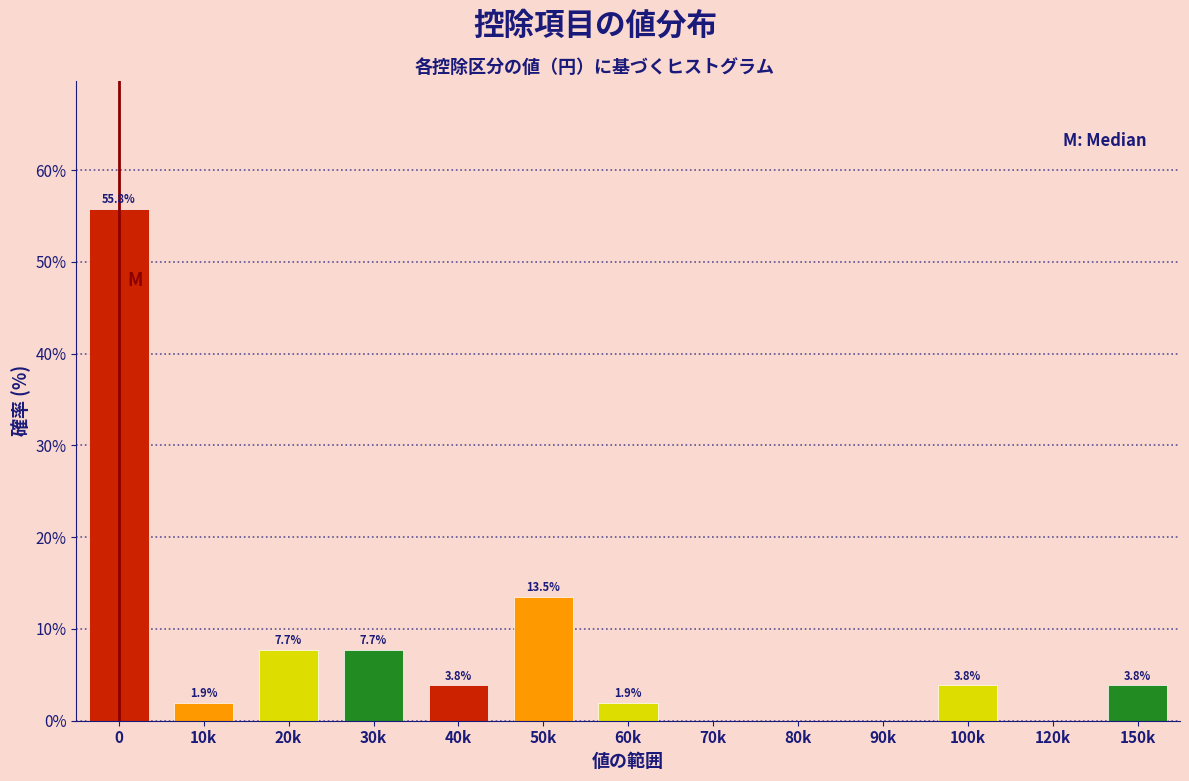

Reading right to left, list all the values displayed in this chart.

150k=3.8	120k=0.0	100k=3.8	90k=0.0	80k=0.0	70k=0.0	60k=1.9	50k=13.5	40k=3.8	30k=7.7	20k=7.7	10k=1.9	0=55.8